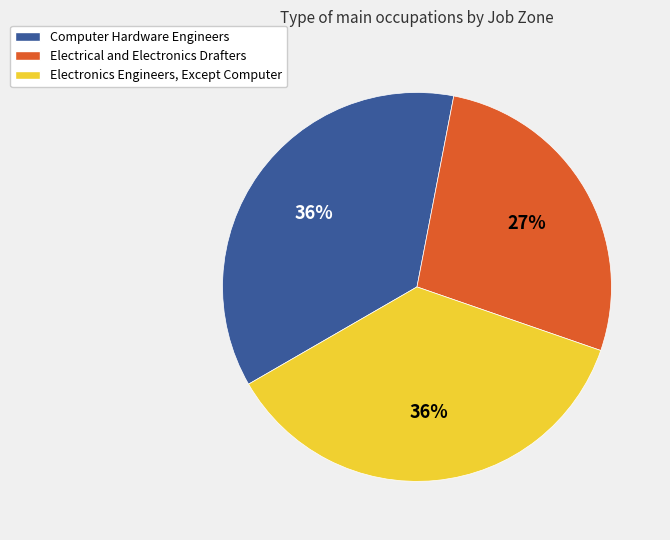

Does any single category account for the majority?

No